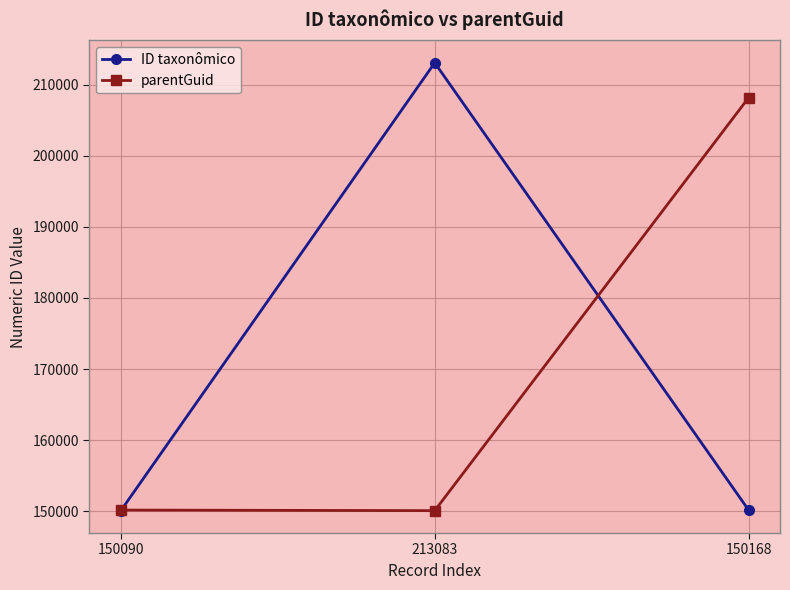

At which category is the sum across all series the highest?

213083